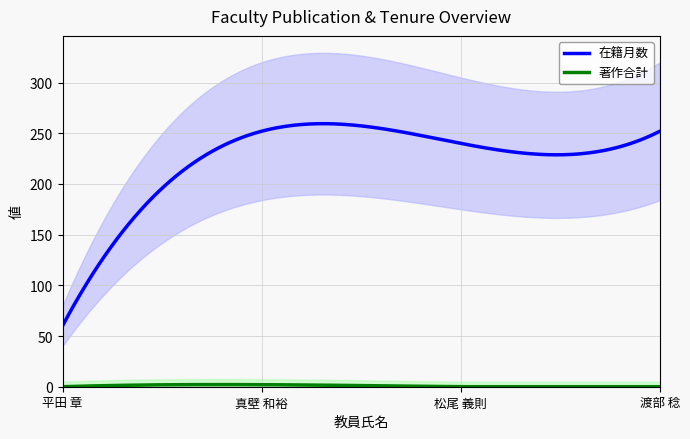

At how many categories does at least one series exceed 232?

3